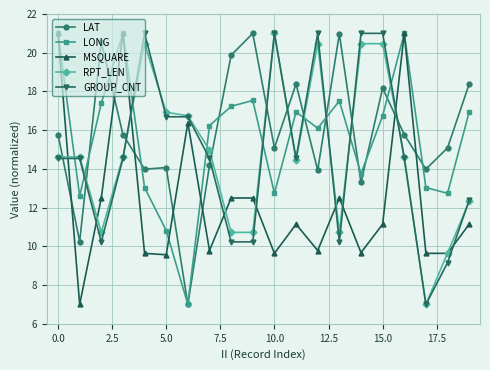

True or false: GROUP_CNT and LONG cross at least once.

True